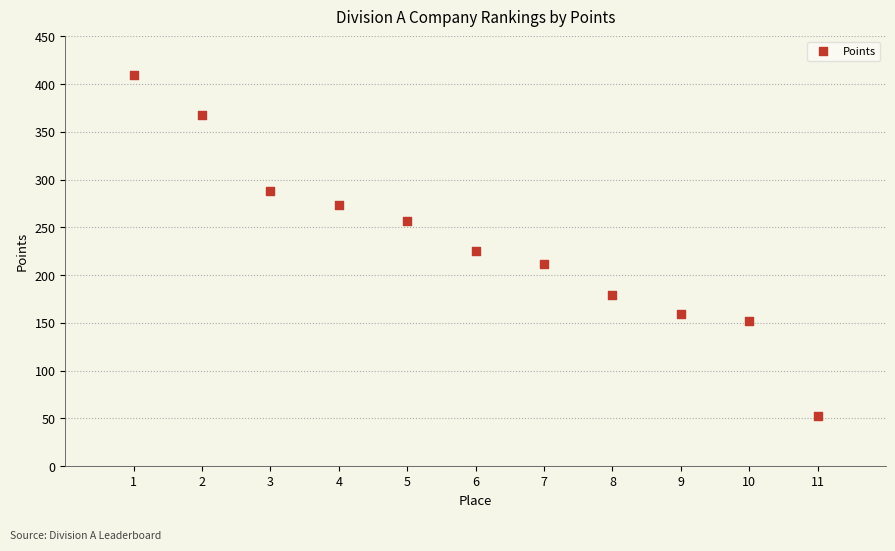

What is the average Y value?

234.1